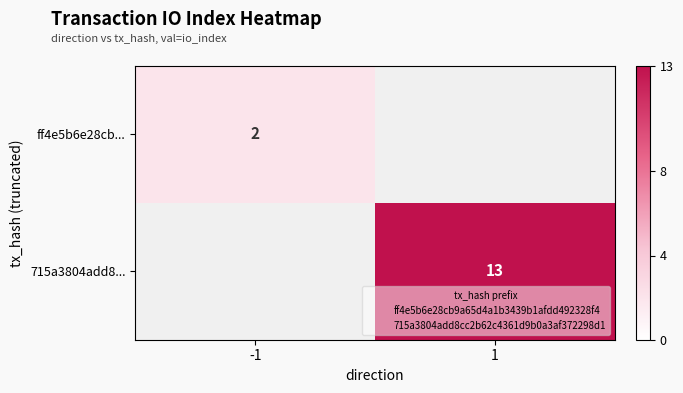

At how many categories does at least one series exceed 2?

1